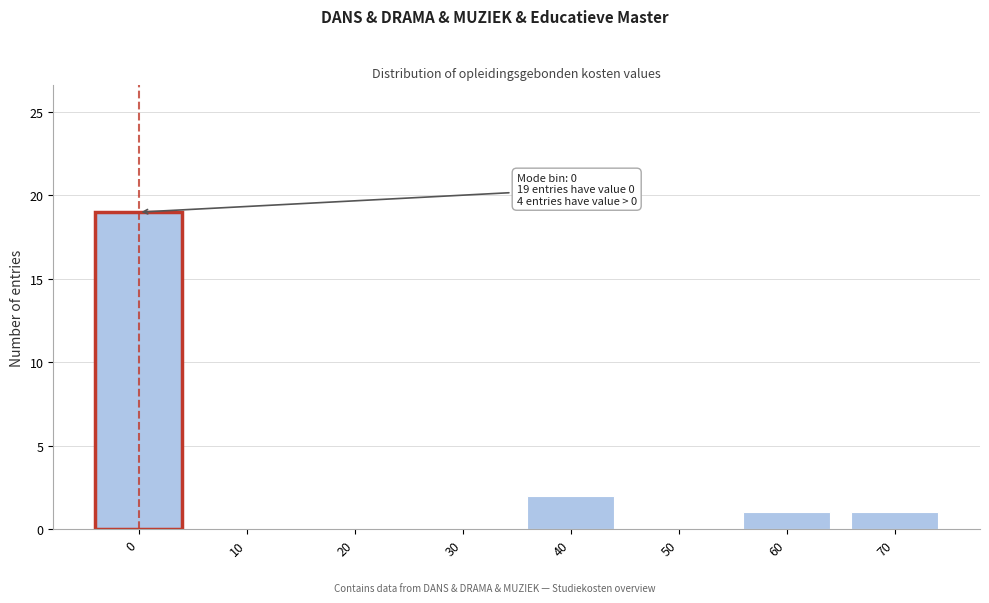

Reading left to right, transcribe all the data shown in this chart.

0=19	10=0	20=0	30=0	40=2	50=0	60=1	70=1